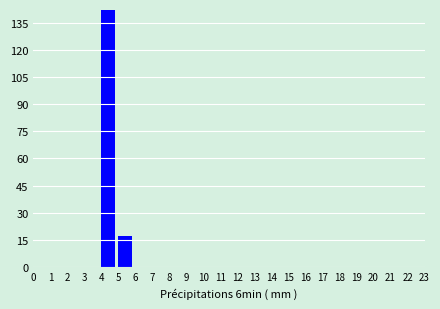

Which range on the x-axis has the tallest bar?

4 to 5